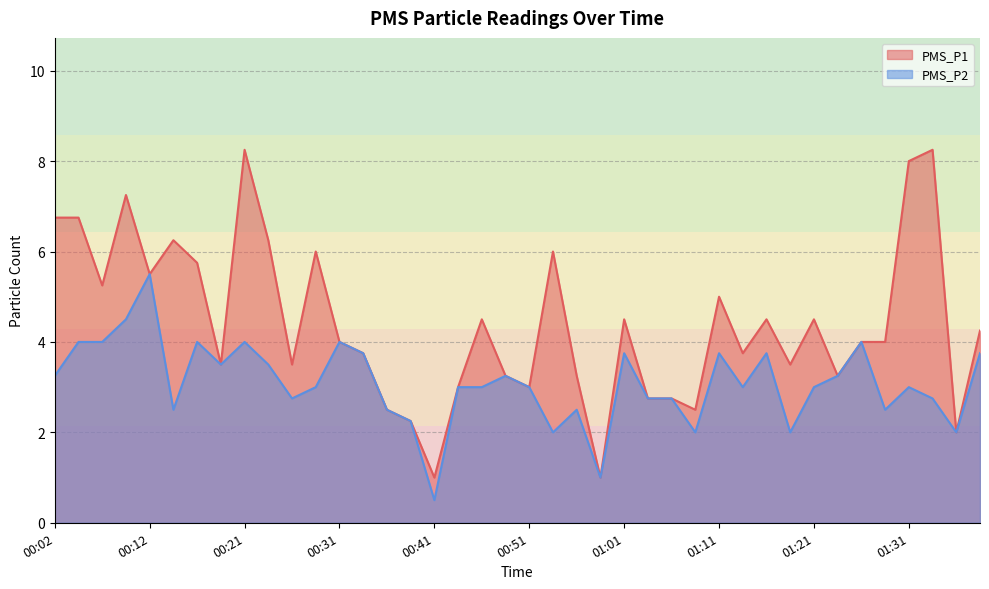

Which series changed the most between 00:14 and 00:39?

PMS_P1